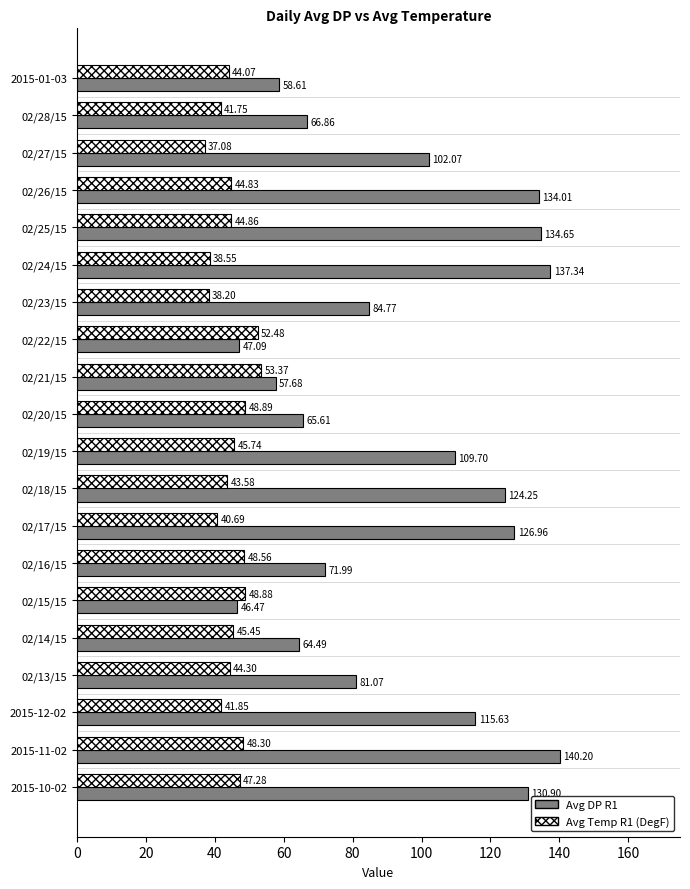

What is the total value across all series at 2015-01-03?

102.7